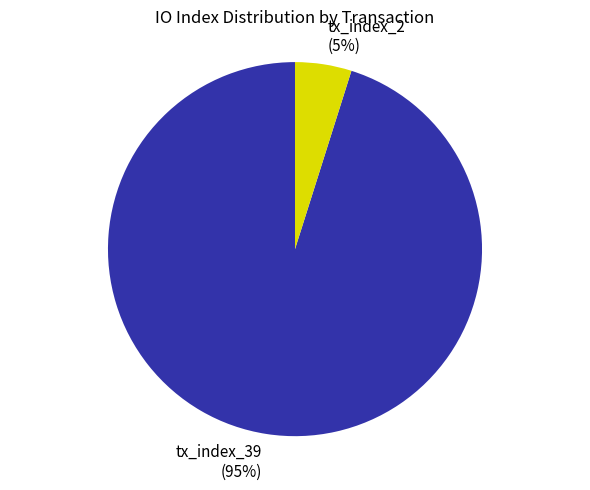

Does tx_index_2 account for over 50% of the chart?

No